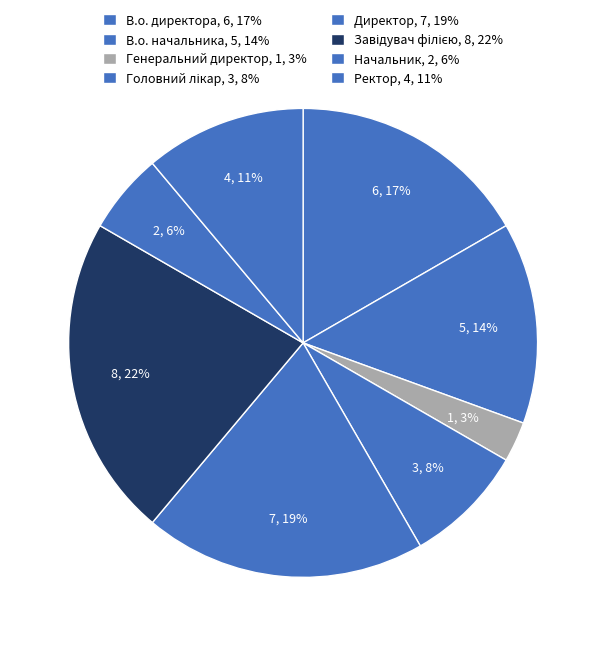

How many slices are in this pie chart?

8